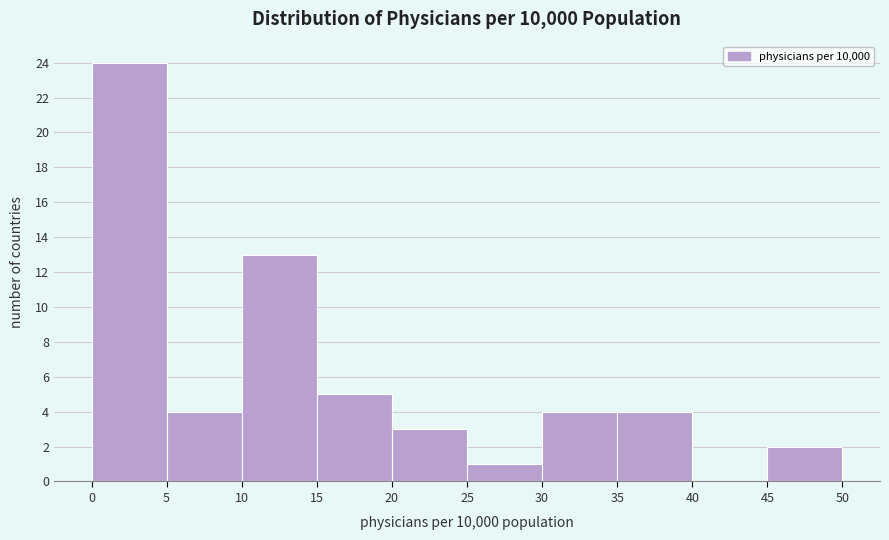

Reading left to right, list every bar in this chart as the range it spans on the x-axis followed by its height. The values are not printed on the chart, so give them approximately, as read against the axis.

0 to 5: 24
5 to 10: 4
10 to 15: 13
15 to 20: 5
20 to 25: 3
25 to 30: 1
30 to 35: 4
35 to 40: 4
40 to 45: 0
45 to 50: 2